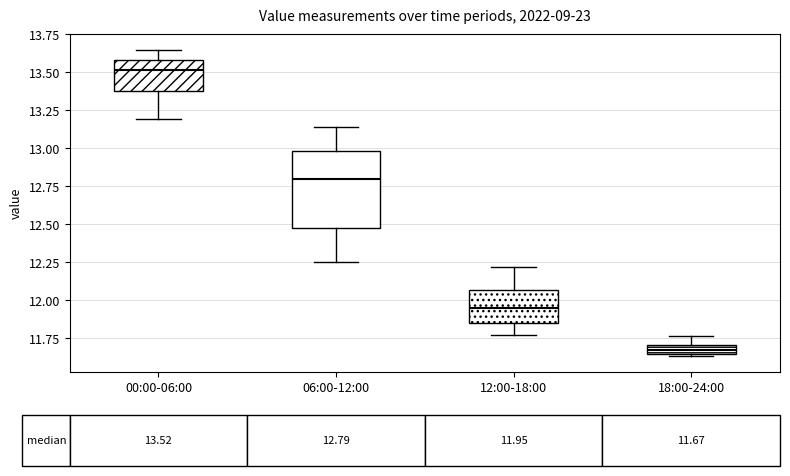

Which box's median line is the lowest?

18:00-24:00